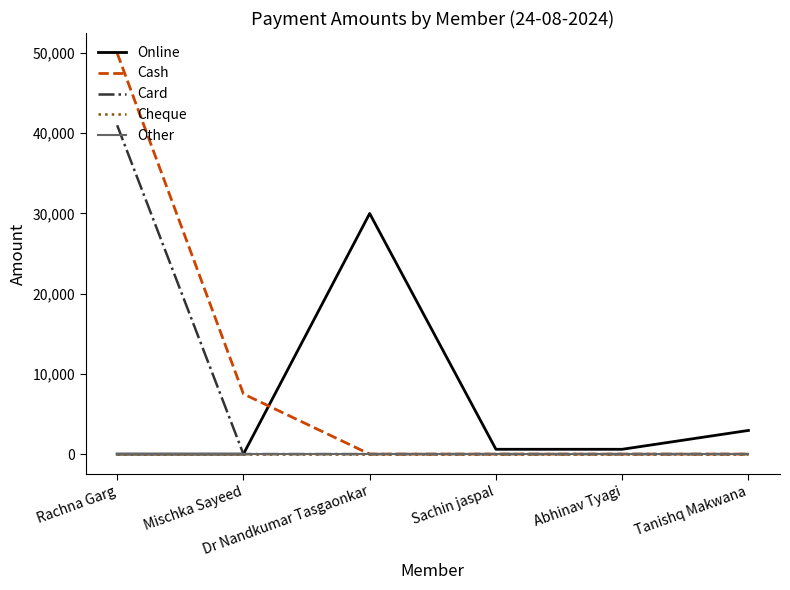

True or false: Card and Cheque intersect in this chart.

False